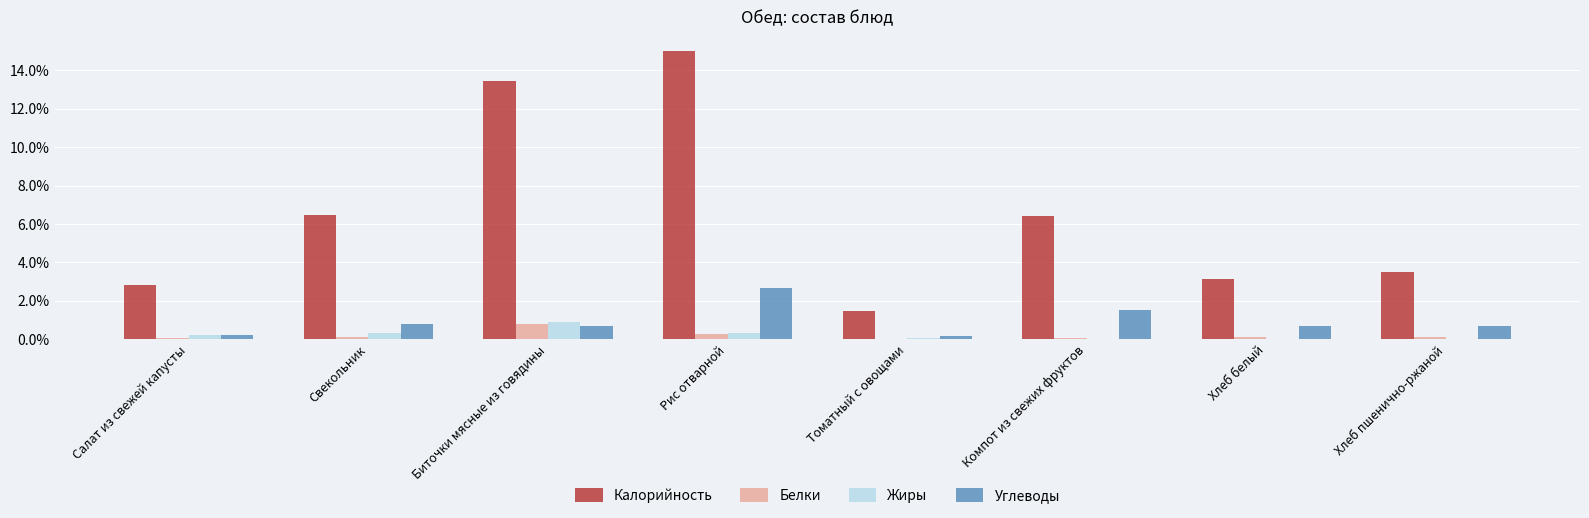

The value of Жиры at Томатный с овощами is 0.1. True or false?

True